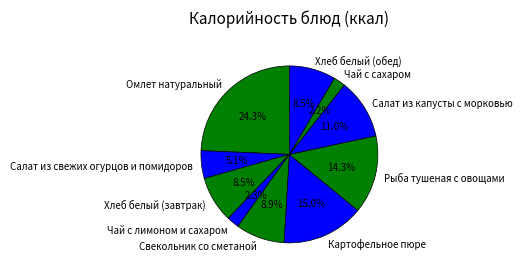

Approximately how many times larger is the value at Картофельное пюре compared to Хлеб белый (обед)?

1.8